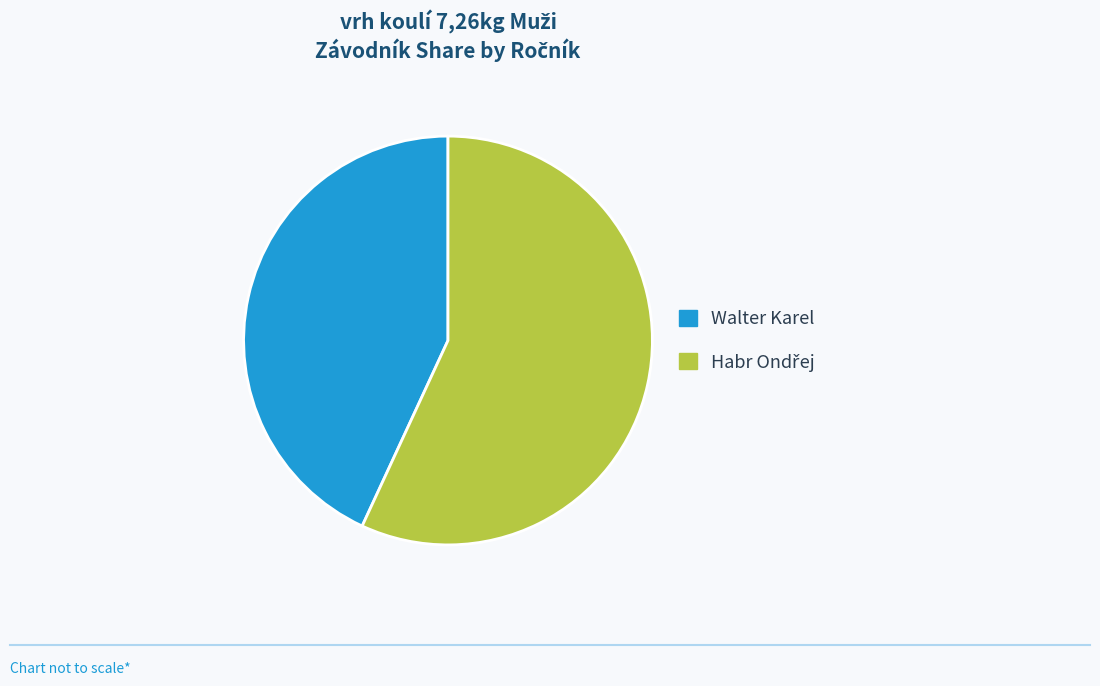

Which category has the smallest portion of the pie?

Walter Karel